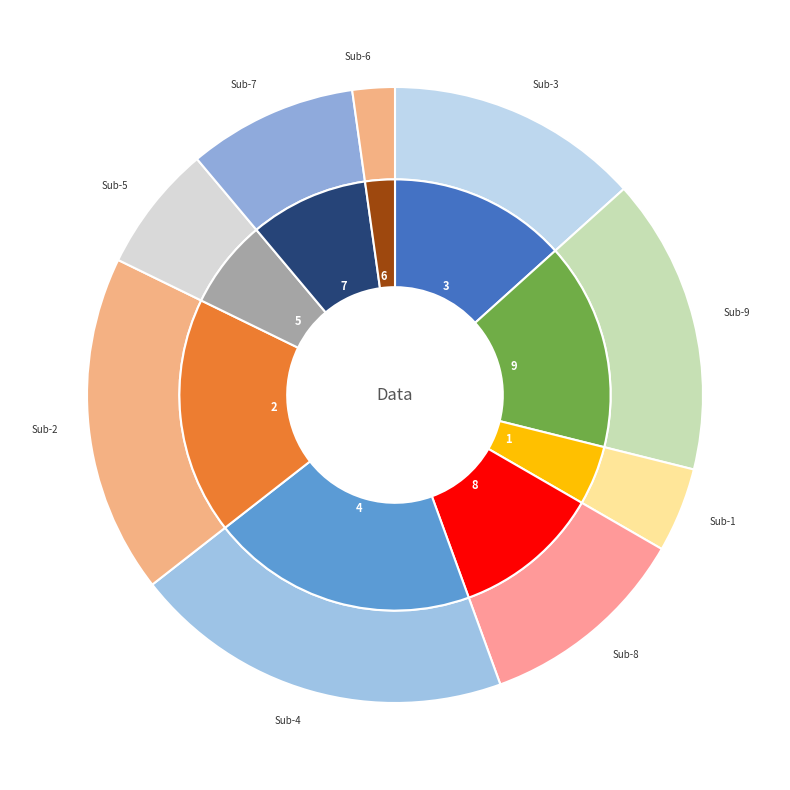

Which category has the smallest portion of the pie?

6